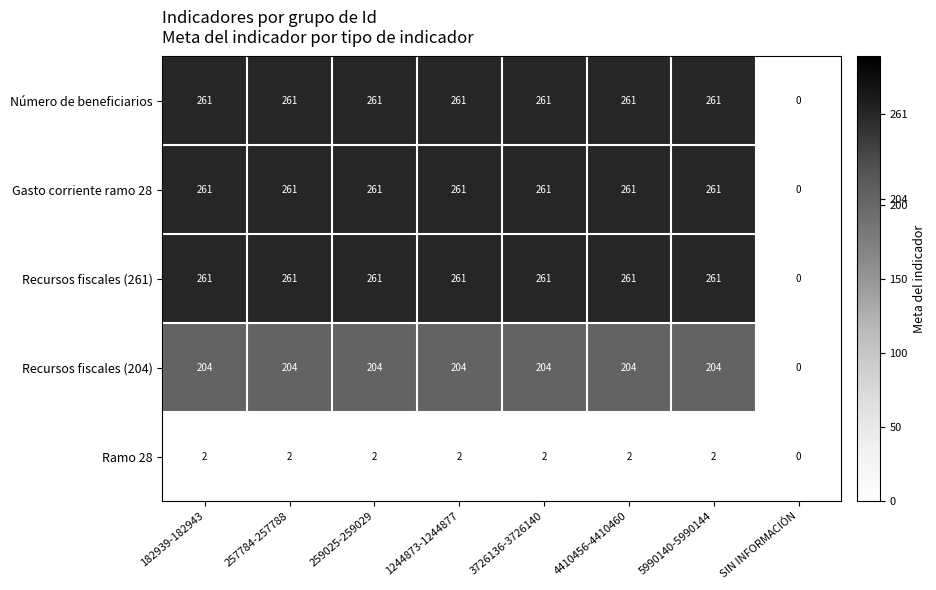

What is the average value of the Recursos fiscales (261) series?

228